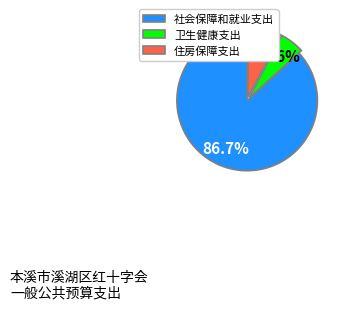

To the nearest percent, what percentage of the pie is 卫生健康支出?

6%